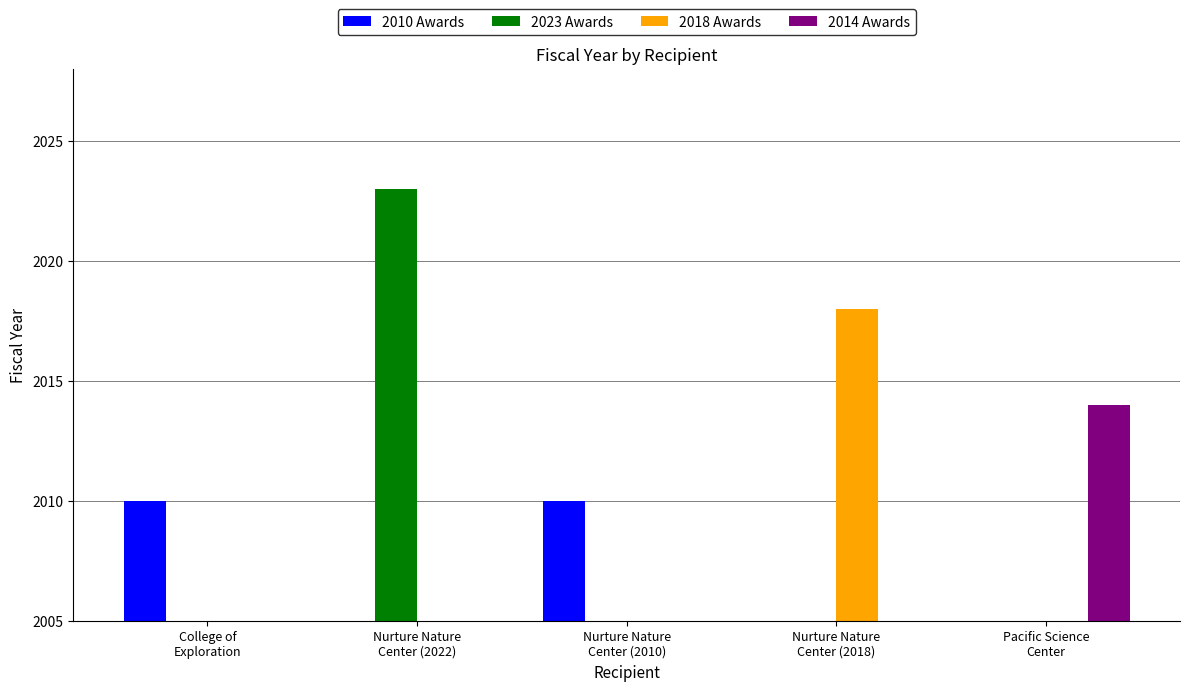

What is the sum of the 2010 Awards values at Nurture Nature
Center (2022) and College of
Exploration?

2010